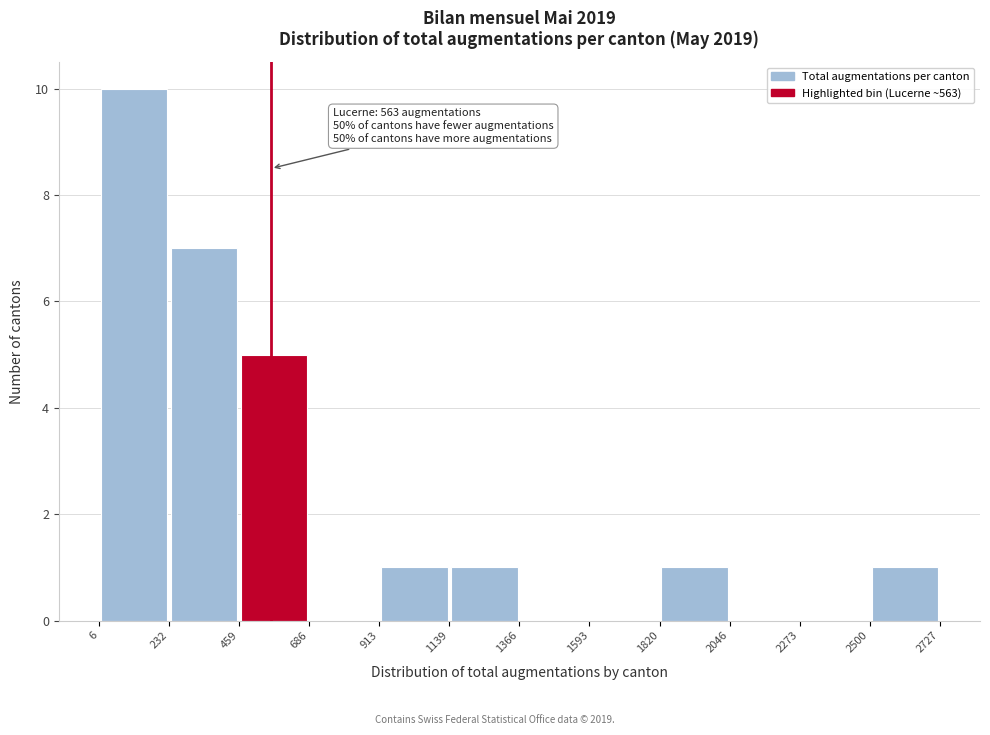

Over which range of the x-axis is the bar tallest?

6 to 232